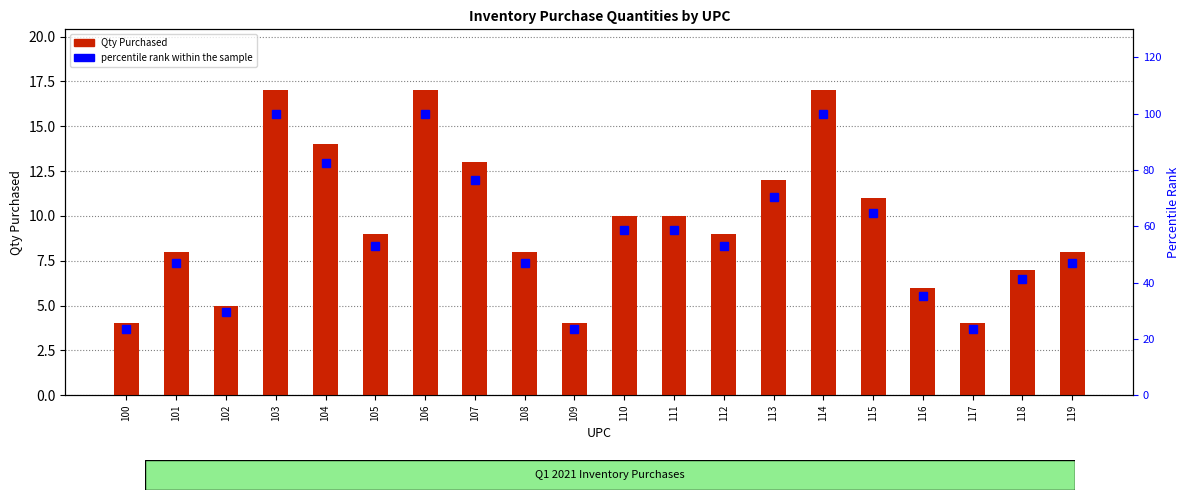

Between 115 and 103, which is larger?

103